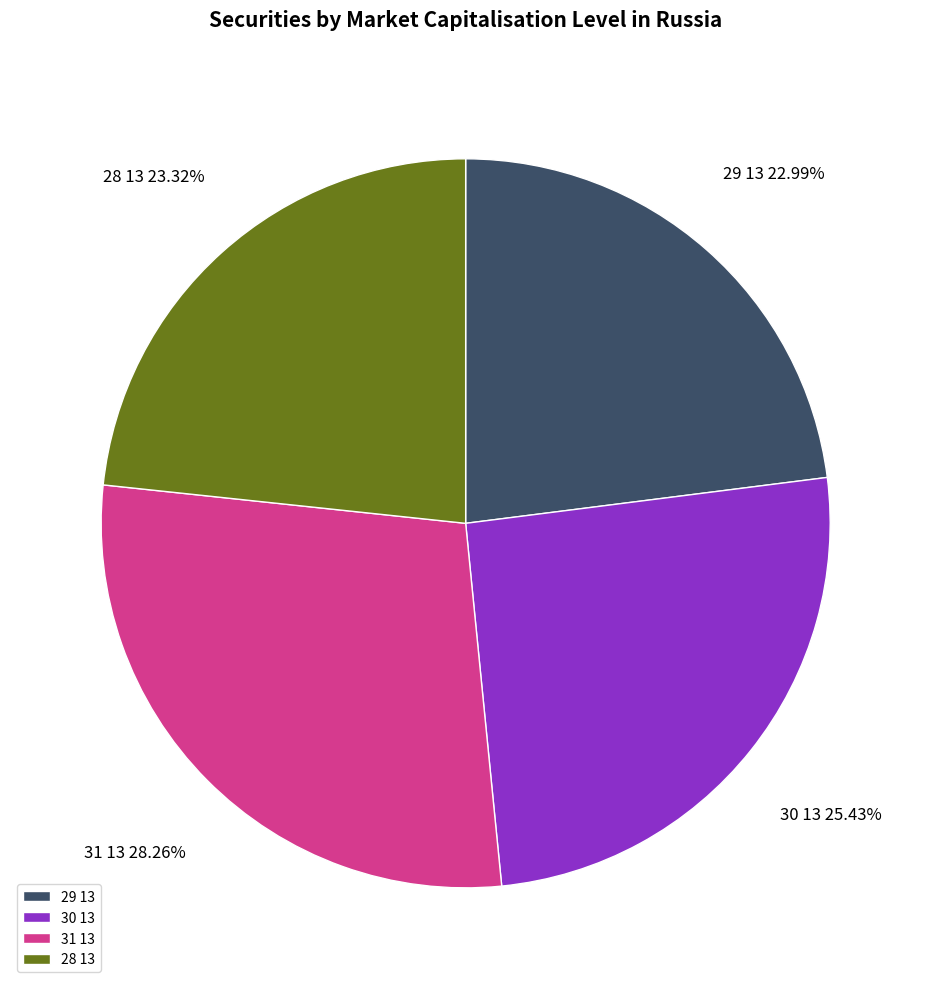

How much of the chart is everything except 30 13?

74.6%